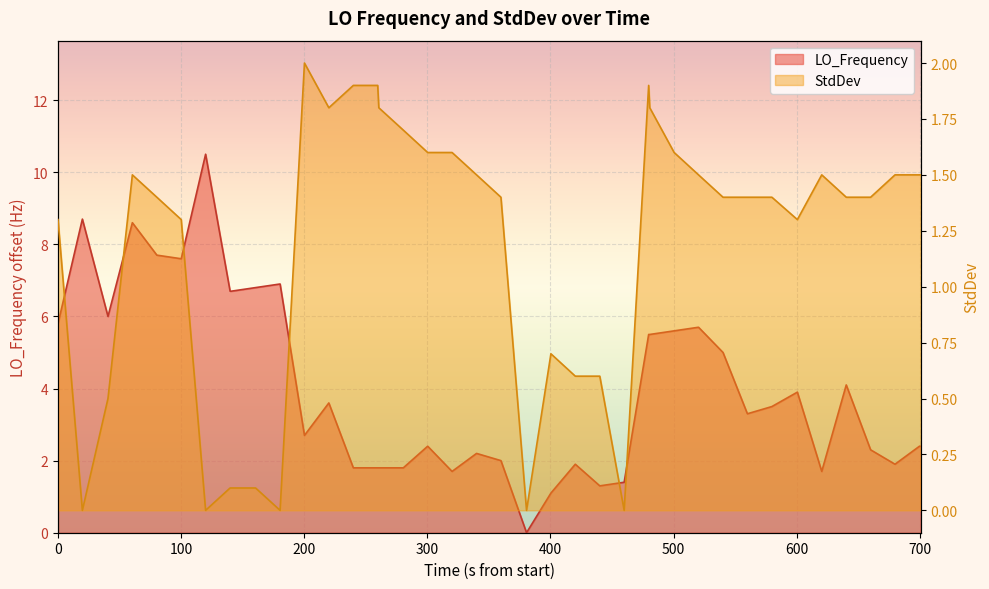

How many data points in StdDev are above 1?

28